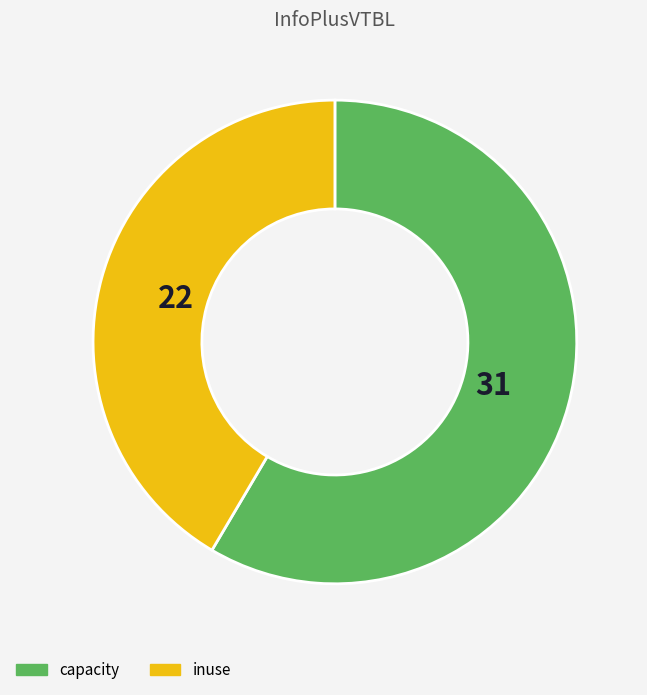

Is there a majority slice in this chart?

Yes